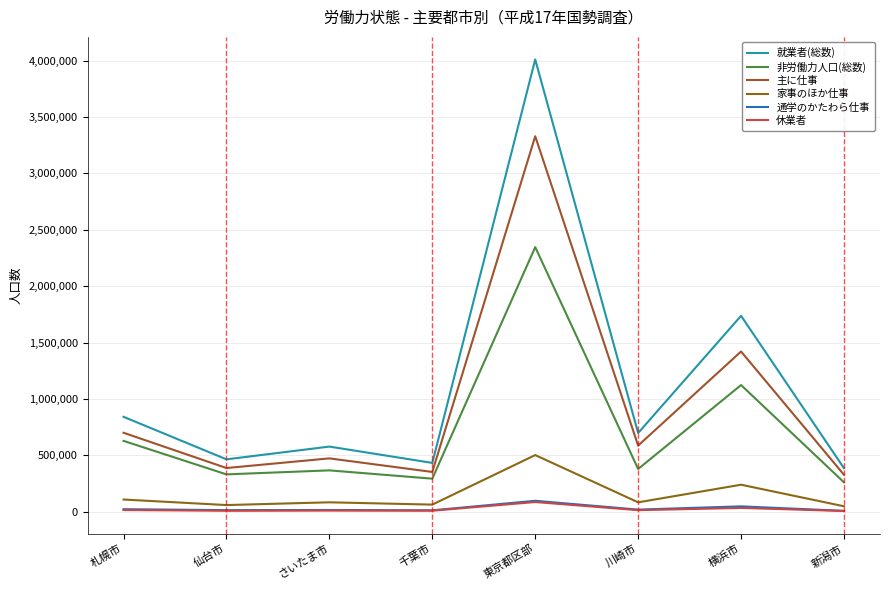

At which category does 非労働力人口(総数) reach its first local peak?

さいたま市